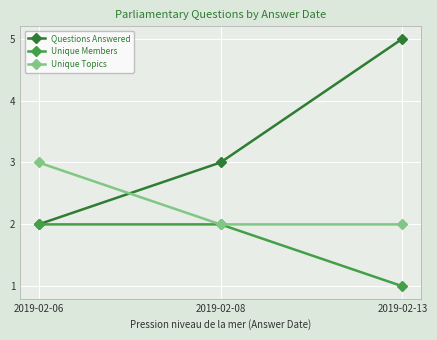

What is the sum of all Unique Topics values?

7